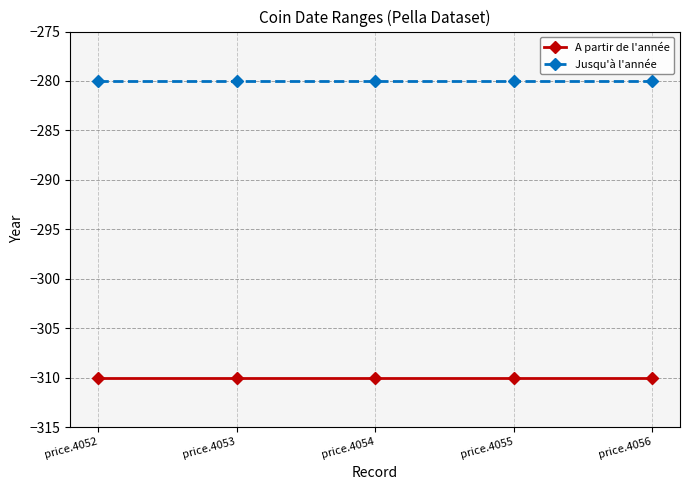

Rank the series by their maximum value, from lowest to highest.

A partir de l'année, Jusqu'à l'année